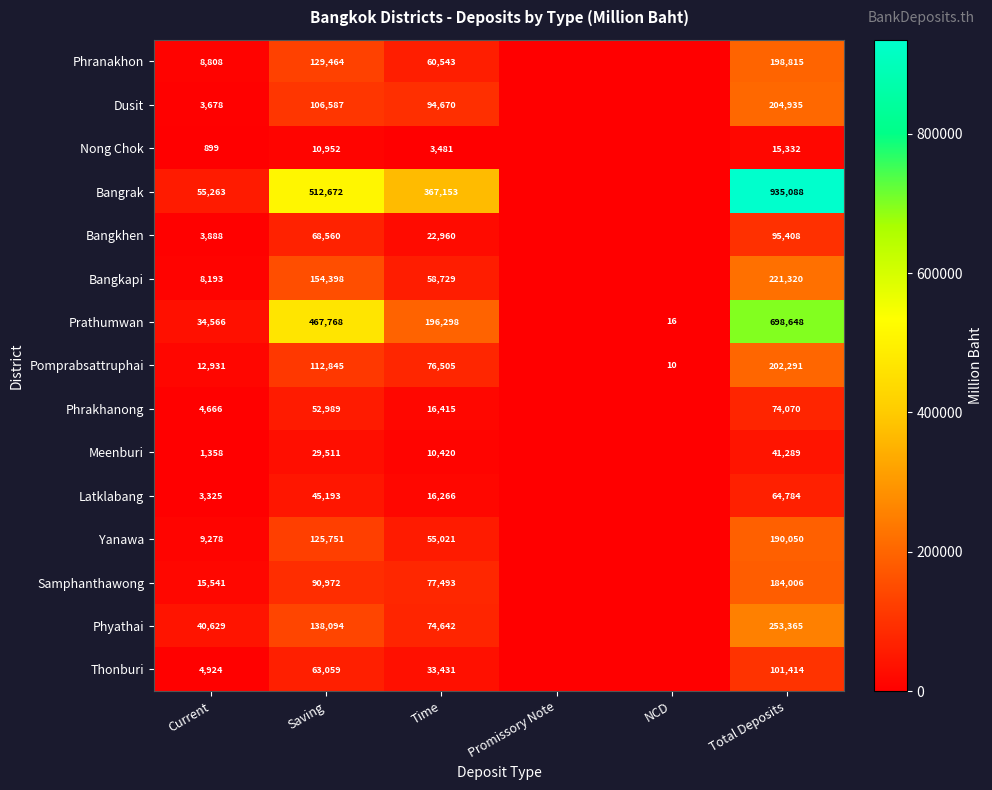

True or false: Phranakhon has a value of 198815 at Total Deposits.

True